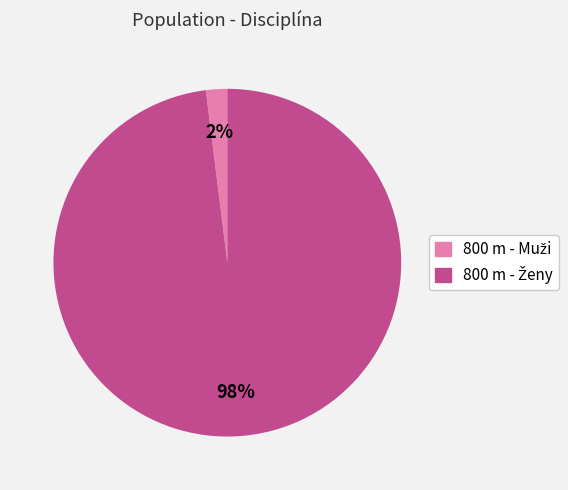

How many segments does this pie chart have?

2